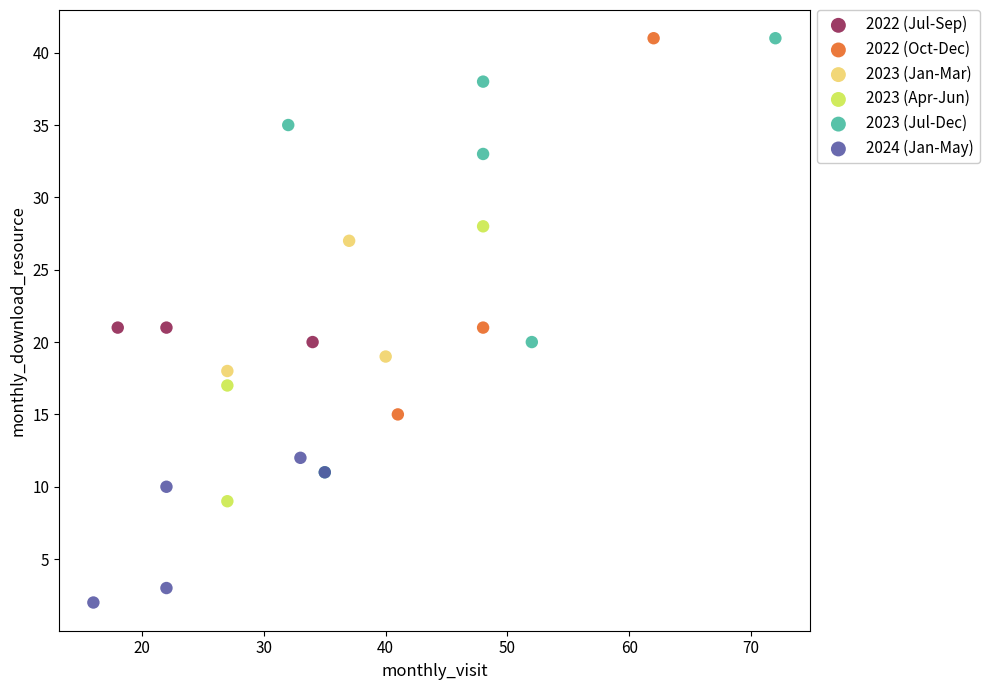

Which series reaches the minimum Y coordinate?

2024 (Jan-May)